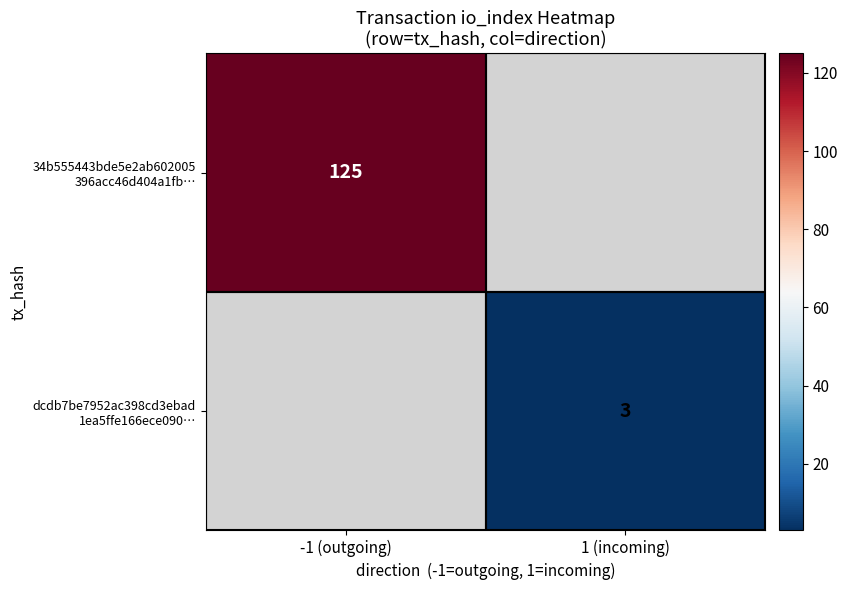

Is it true that 34b555443bde5e2ab602005 396acc46d404a1fb… equals 125.0 at -1 (outgoing)?

True